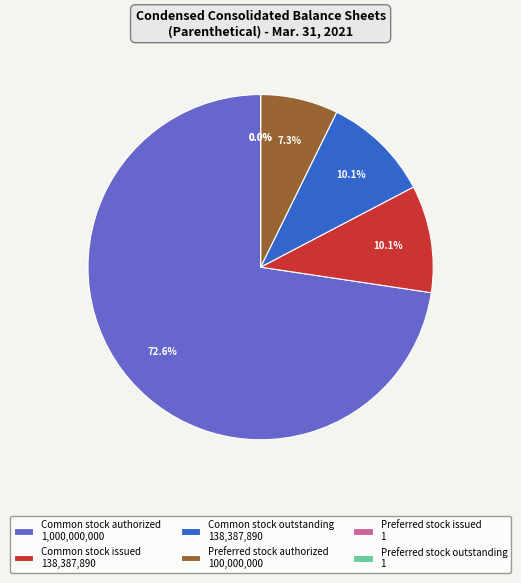

What portion of the pie excludes Common stock authorized?

27.4%